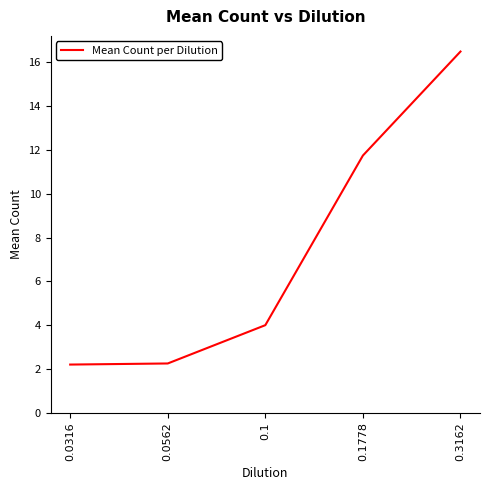

What is the difference between the maximum and minimum values?

14.3